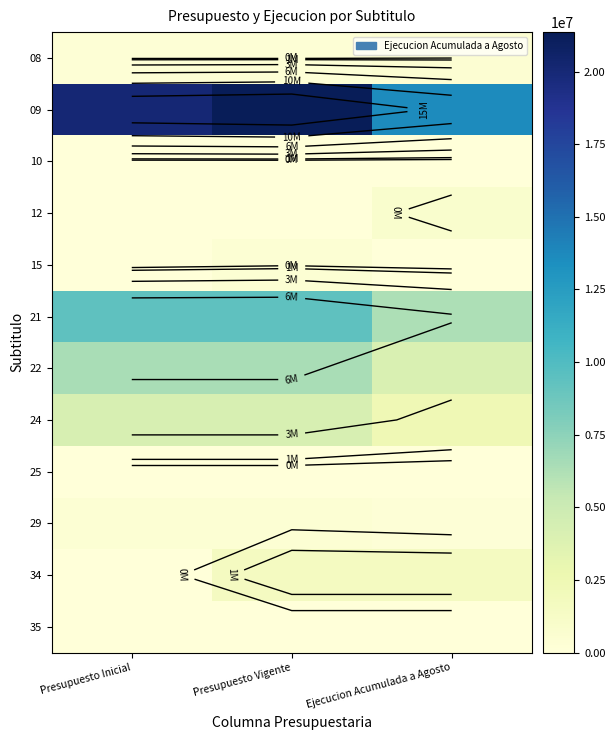

Is it true that 21 equals 5909831 at Presupuesto Inicial?

False